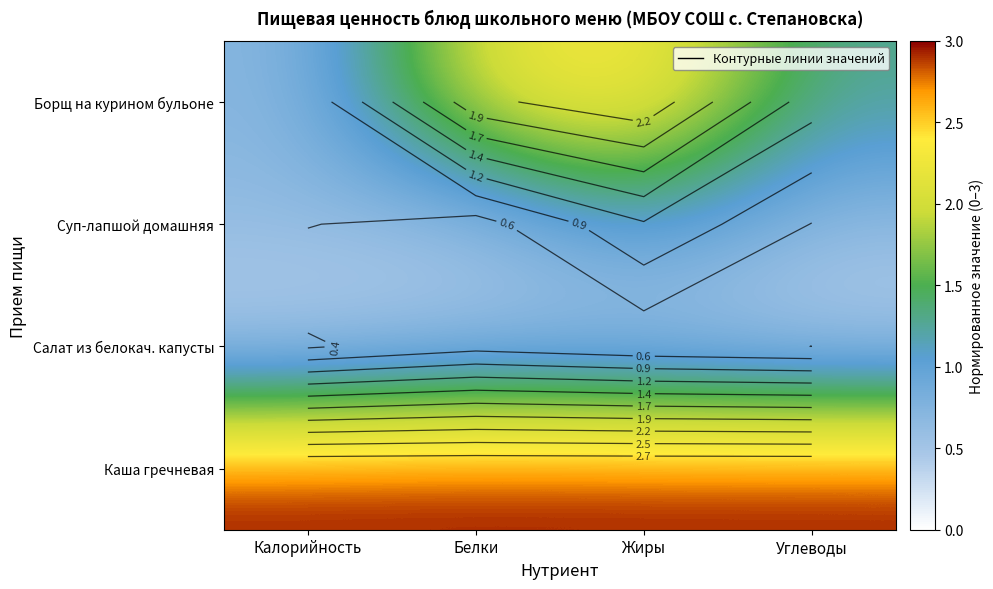

What is the difference between the highest and lowest values at Углеводы?

2.6